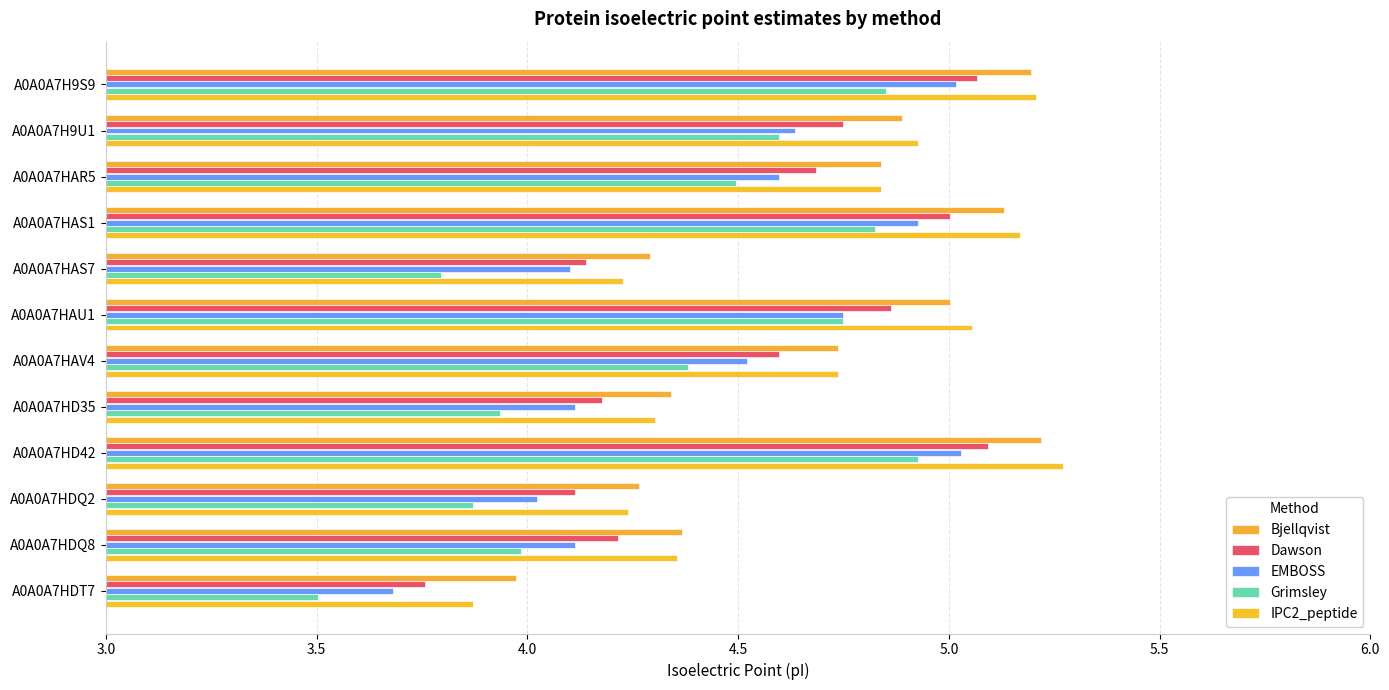

How many data points in Dawson are less than 4?

1